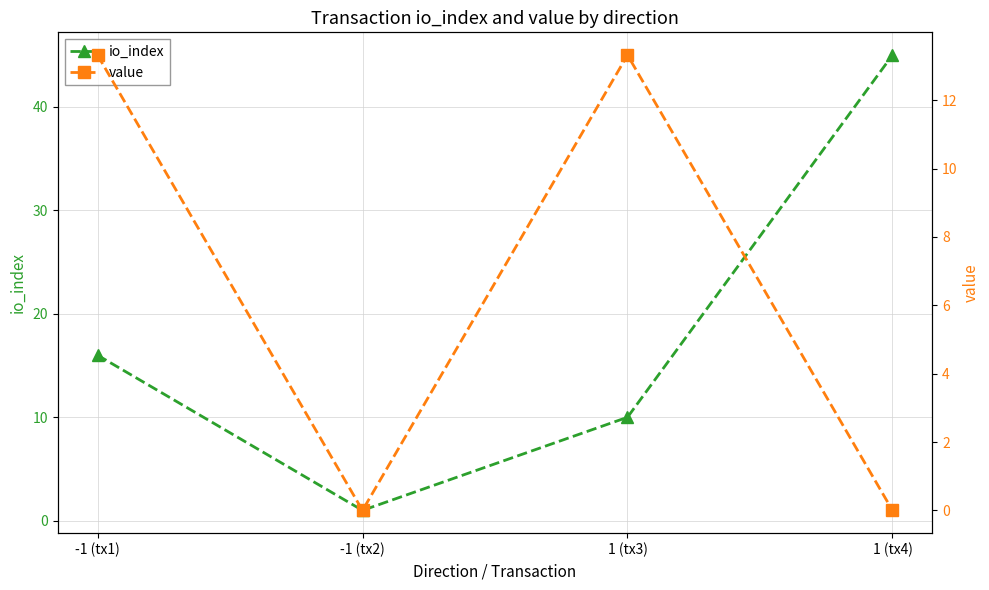

Reading left to right, extract all data points from this chart.

io_index: 16.0	1.0	10.0	45.0
value: 13.3	0.0	13.3	0.0